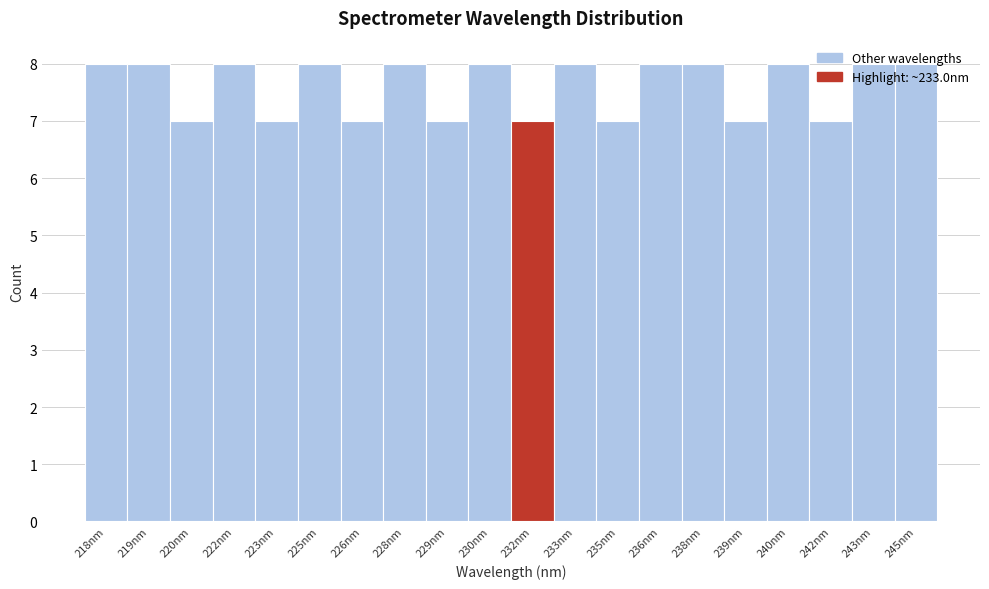

Is it true that the value at 226nm is 7?

True